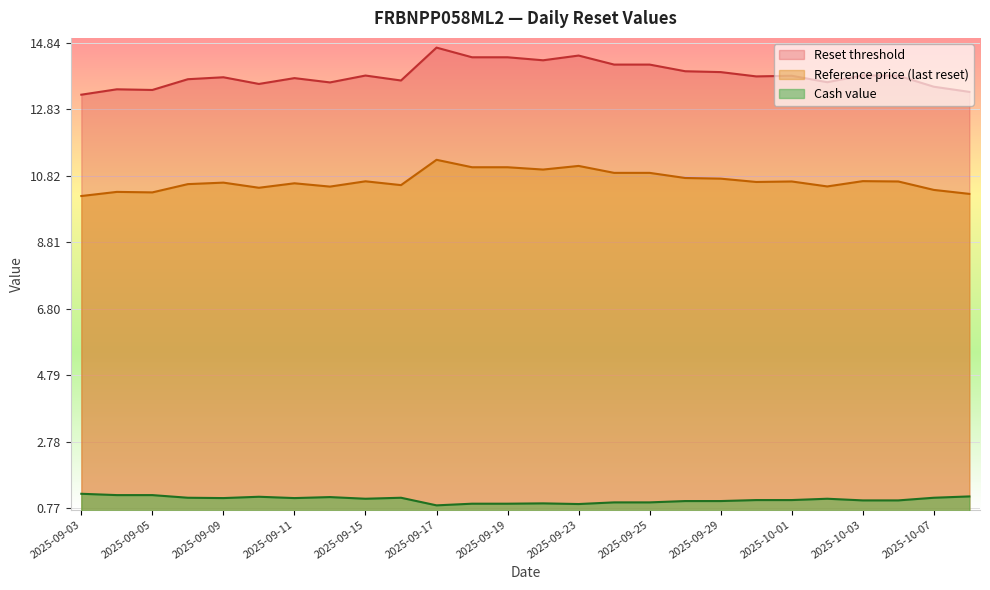

What is the label of the 10th point from the left?

2025-09-16